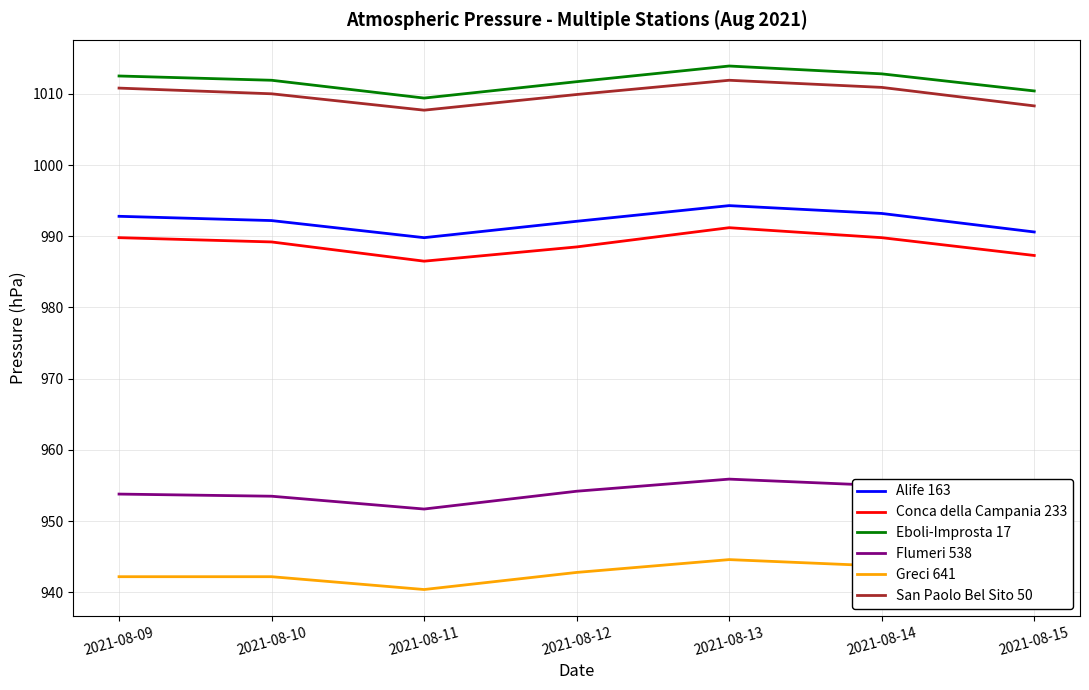

True or false: San Paolo Bel Sito 50 and Eboli-Improsta 17 cross at least once.

False